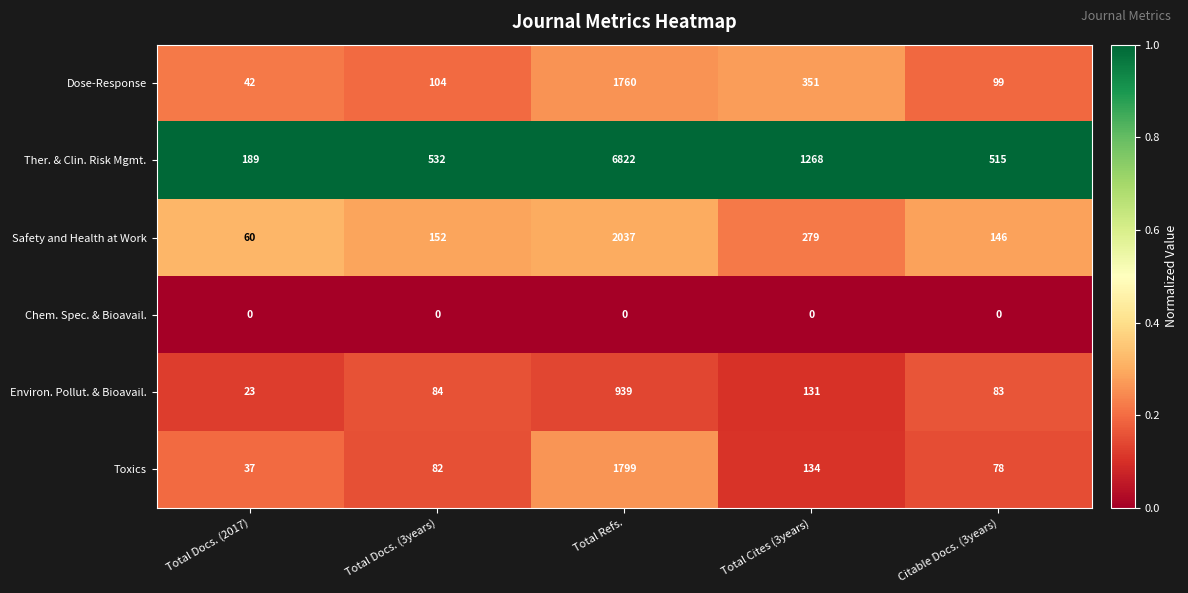

Which series has the largest range (max minus min)?

Ther. & Clin. Risk Mgmt.